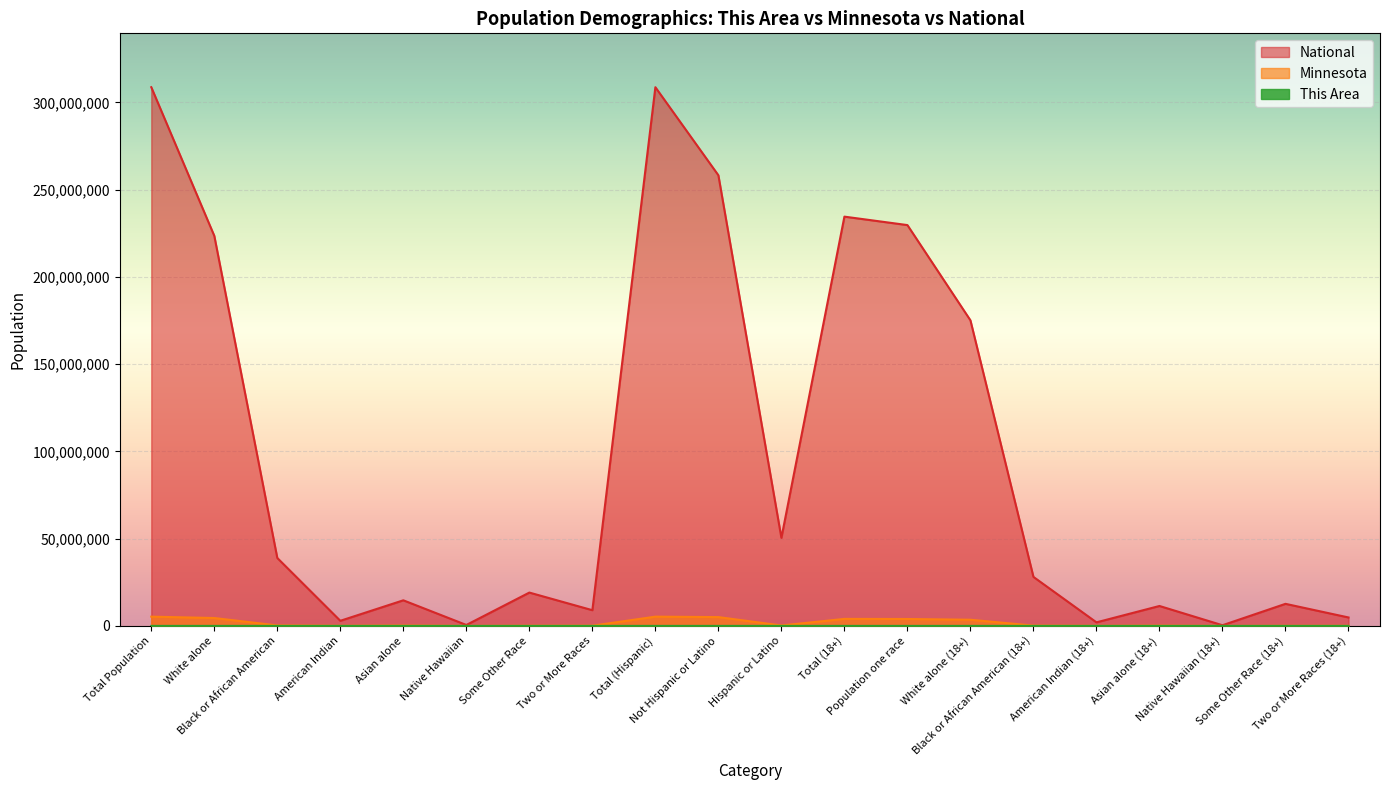

Reading left to right, extract all data points from this chart.

This Area: Total Population=211	White alone=208	Black or African American=0	American Indian=0	Asian alone=0	Native Hawaiian=0	Some Other Race=0	Two or More Races=3	Total (Hispanic)=211	Not Hispanic or Latino=211	Hispanic or Latino=0	Total (18+)=164	Population one race=163	White alone (18+)=163	Black or African American (18+)=0	American Indian (18+)=0	Asian alone (18+)=0	Native Hawaiian (18+)=0	Some Other Race (18+)=0	Two or More Races (18+)=1
Minnesota: Total Population=5303925	White alone=4524062	Black or African American=274412	American Indian=60916	Asian alone=214234	Native Hawaiian=2156	Some Other Race=103000	Two or More Races=125145	Total (Hispanic)=5303925	Not Hispanic or Latino=5053667	Hispanic or Latino=250258	Total (18+)=4019862	Population one race=3965178	White alone (18+)=3534151	Black or African American (18+)=177707	American Indian (18+)=40846	Asian alone (18+)=146776	Native Hawaiian (18+)=1510	Some Other Race (18+)=64188	Two or More Races (18+)=54684
National: Total Population=308745538	White alone=223553265	Black or African American=38929319	American Indian=2932248	Asian alone=14674252	Native Hawaiian=540013	Some Other Race=19107368	Two or More Races=9009073	Total (Hispanic)=308745538	Not Hispanic or Latino=258267944	Hispanic or Latino=50477594	Total (18+)=234564071	Population one race=229723394	White alone (18+)=175134916	Black or African American (18+)=28088003	American Indian (18+)=2043876	Asian alone (18+)=11422616	Native Hawaiian (18+)=382409	Some Other Race (18+)=12651574	Two or More Races (18+)=4840677